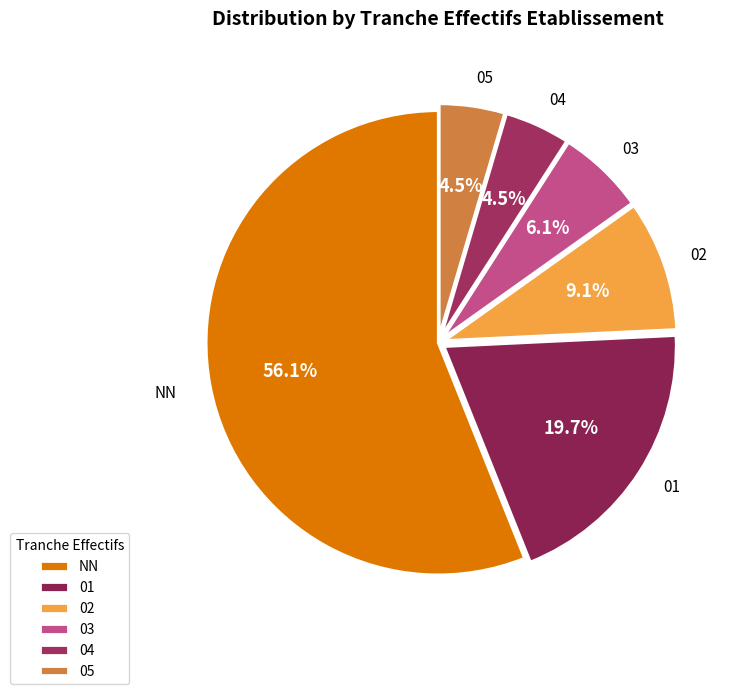

Which category has the biggest portion of the pie?

NN